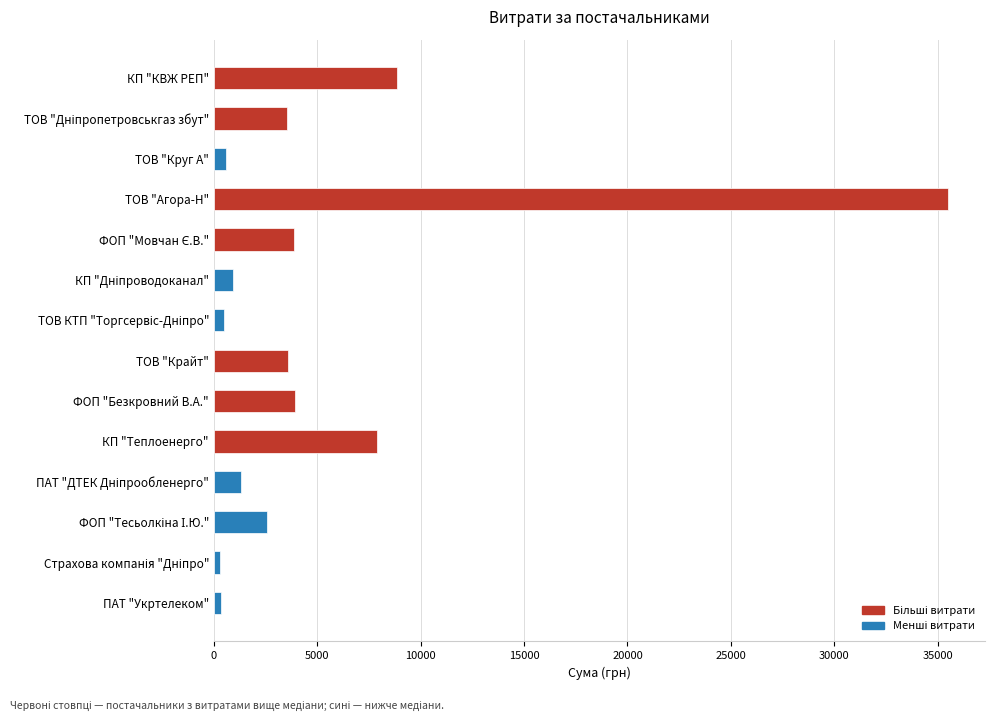

The value at ФОП "Безкровний В.А." is 3915.5. True or false?

True